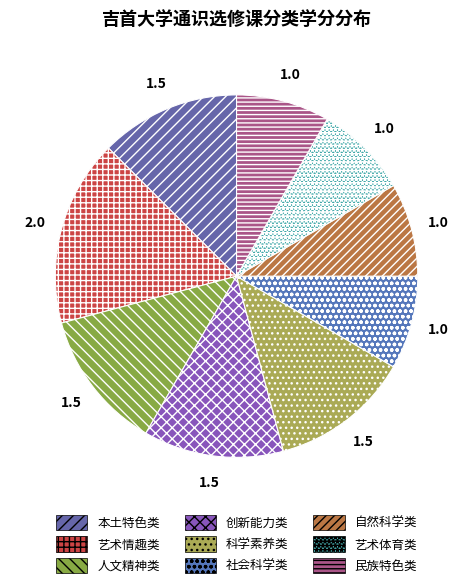

What is the smallest slice in the pie chart?

社会科学类